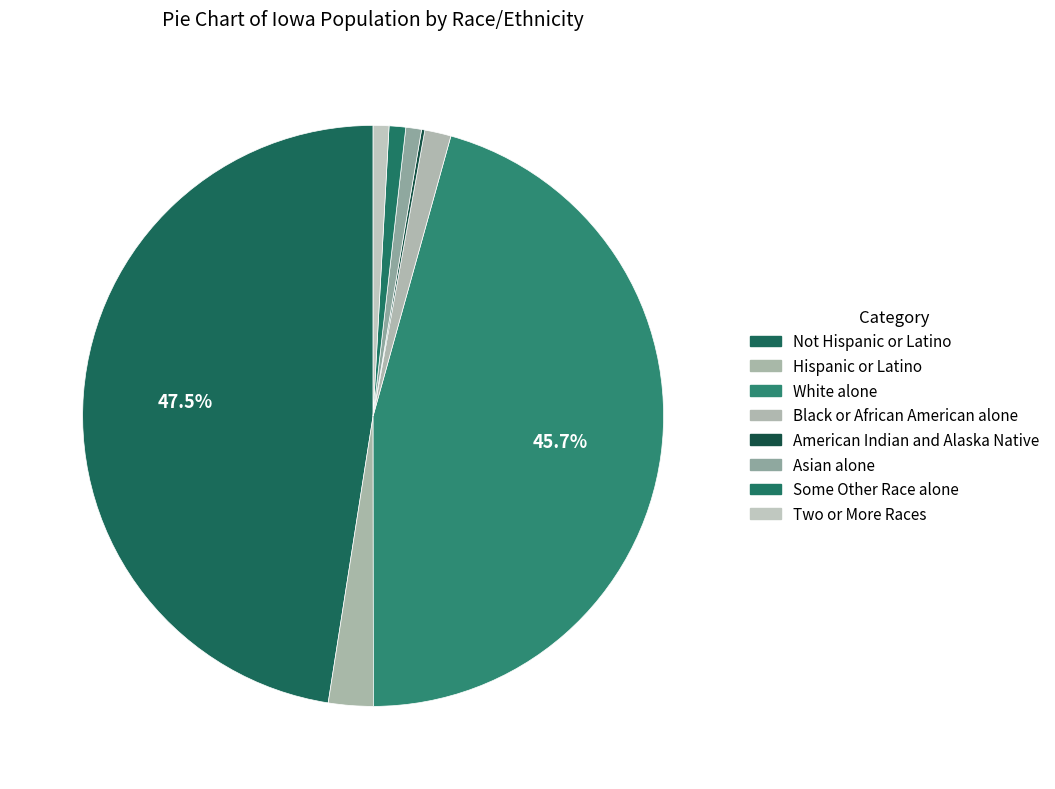

Is Two or More Races the majority of the pie?

No